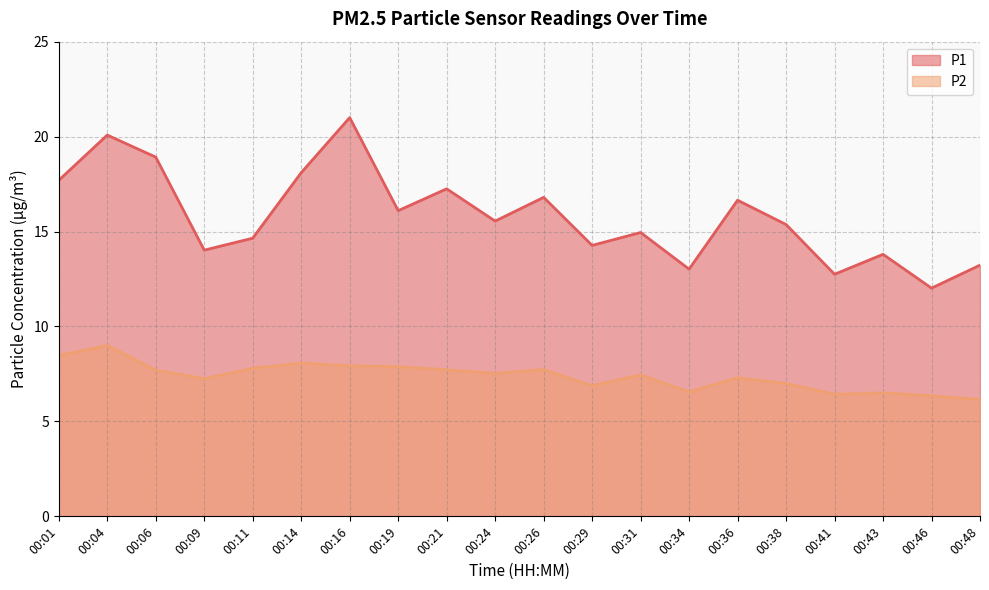

What are all the series names shown in the legend?

P1, P2